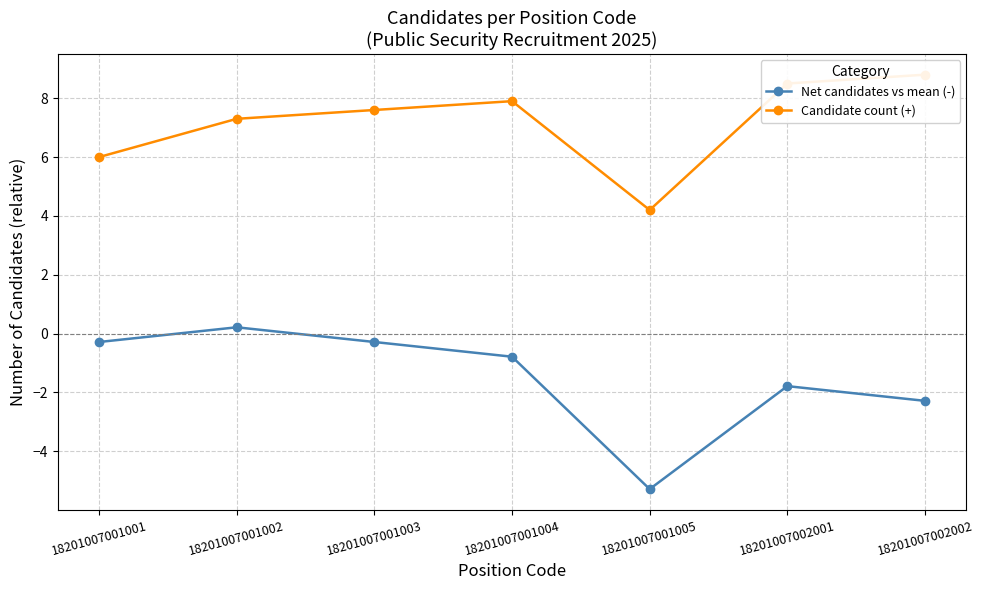

True or false: Candidate count (+) and Net candidates vs mean (-) intersect in this chart.

False